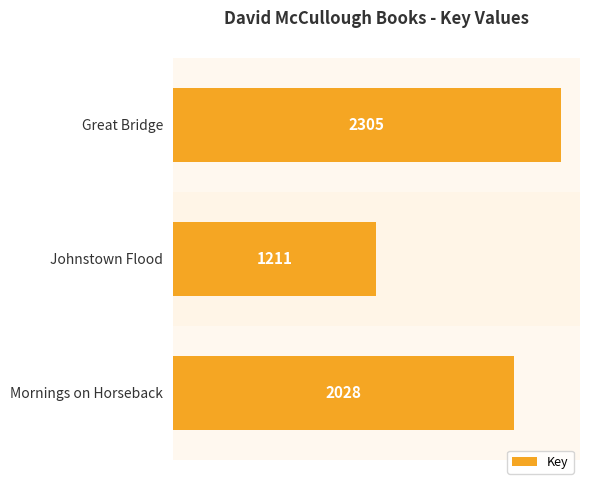

Count the values in the range 1211 to 2305.

3